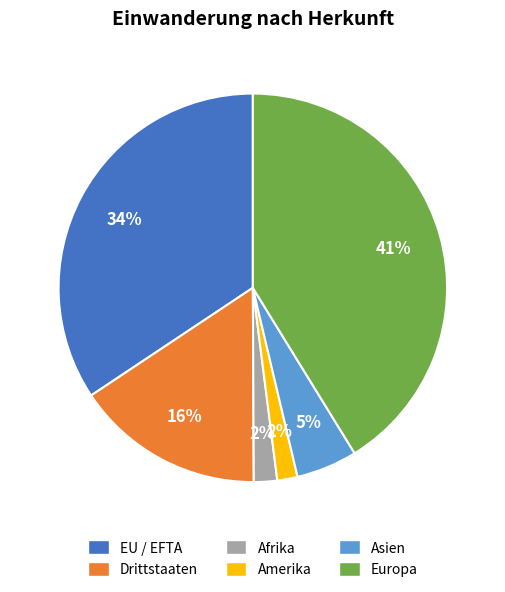

Is it true that Drittstaaten is 29% of the pie?

False